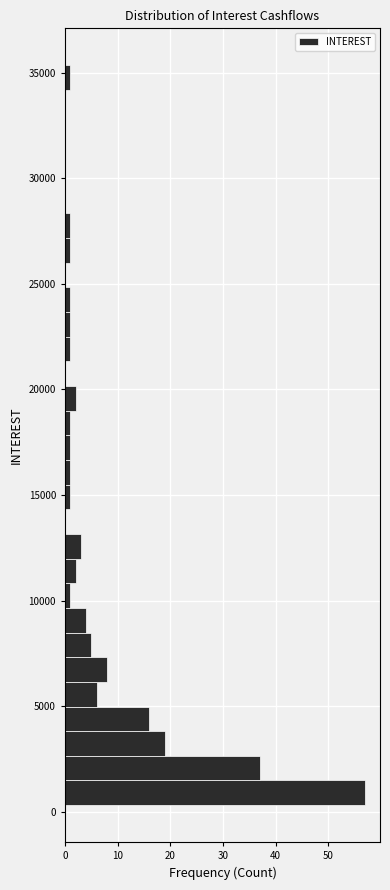

Read against the y-axis, roughly where is the centre of the longest bar?

1000